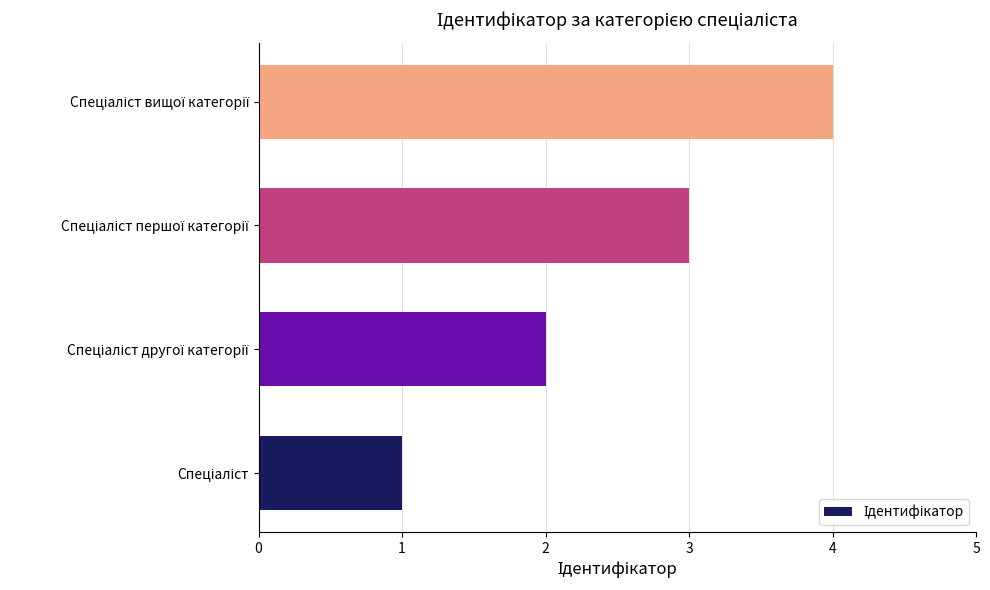

What is the sum of all values?

10